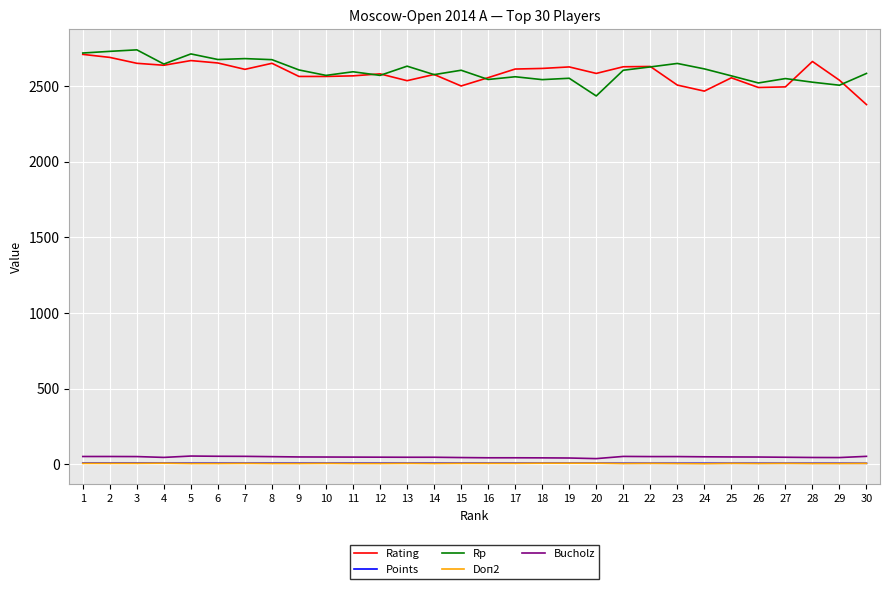

Is the value of Points at 20 greater than the value of Bucholz at 7?

No